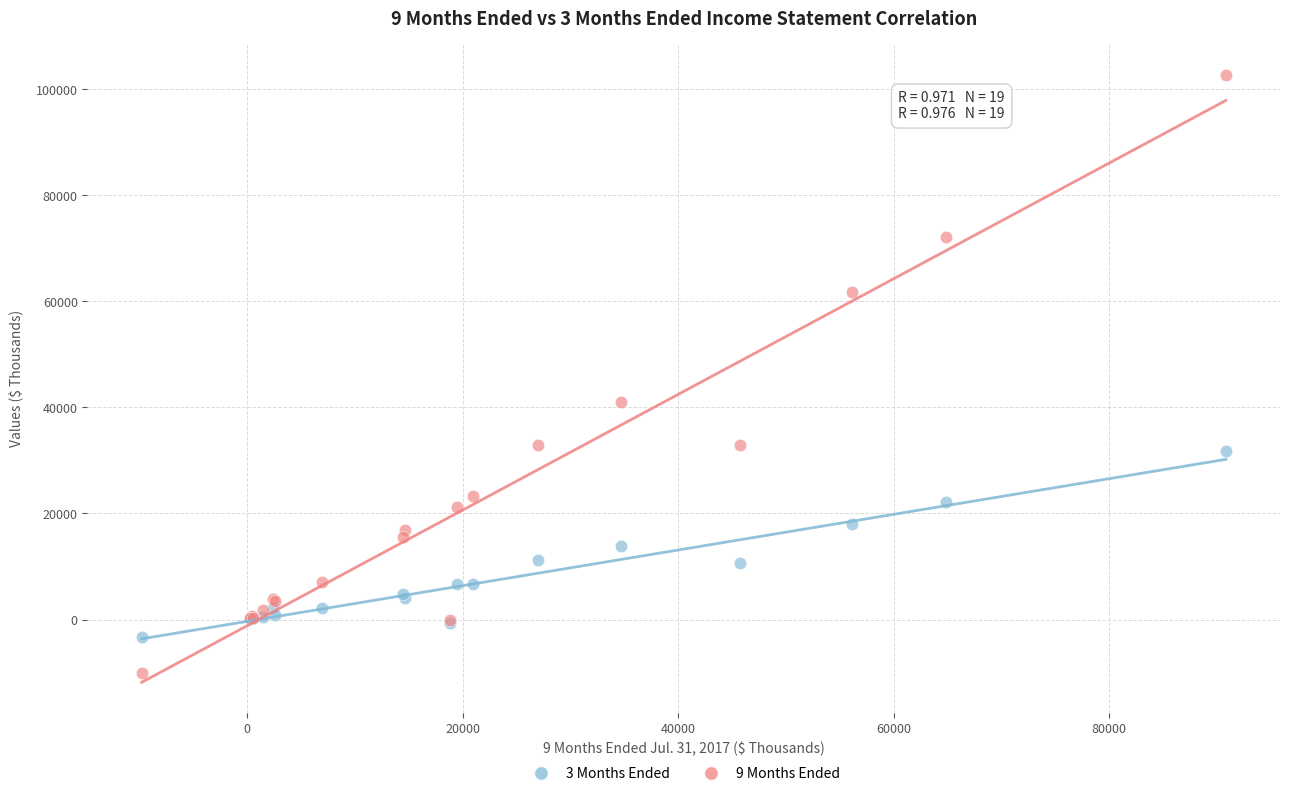

Across all series, what Y value is closest to 46315?

41103